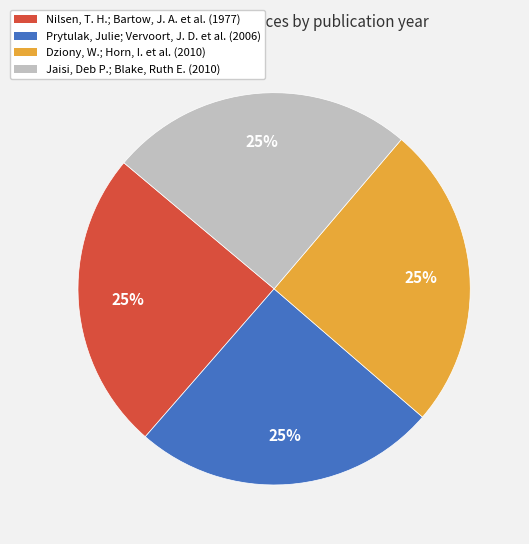

True or false: Jaisi, Deb P.; Blake, Ruth E. (2010) accounts for 25% of the total.

True